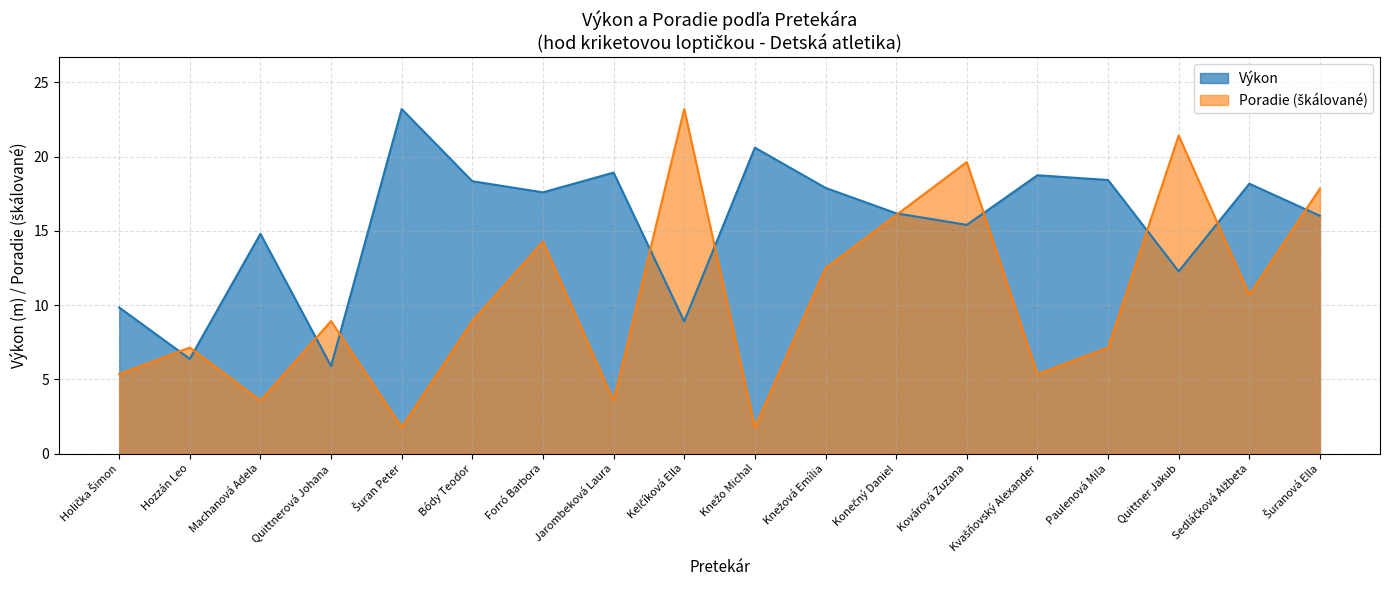

List the series in order of their peak value, highest first.

Výkon, Poradie